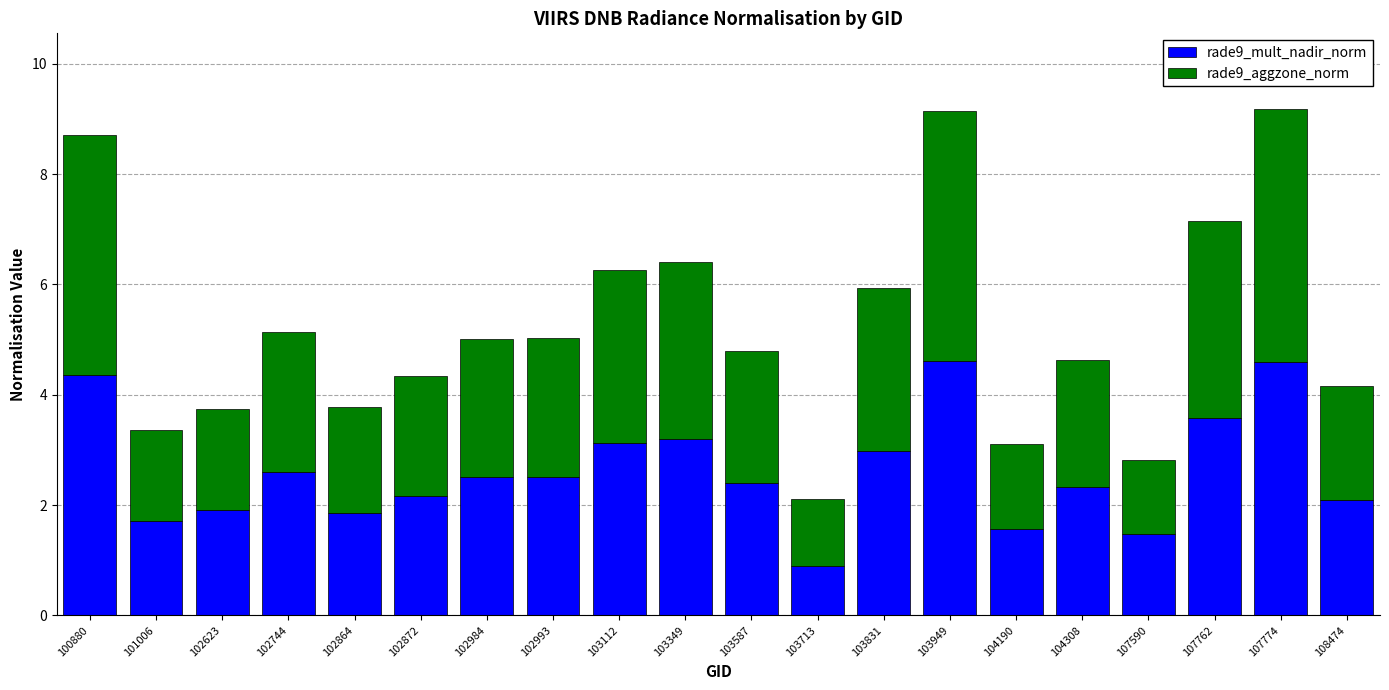

How many categories are shown in the chart?

20